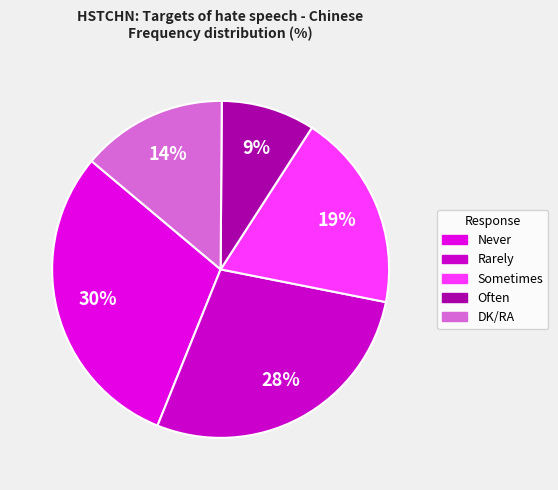

What is the largest slice in the pie chart?

Never